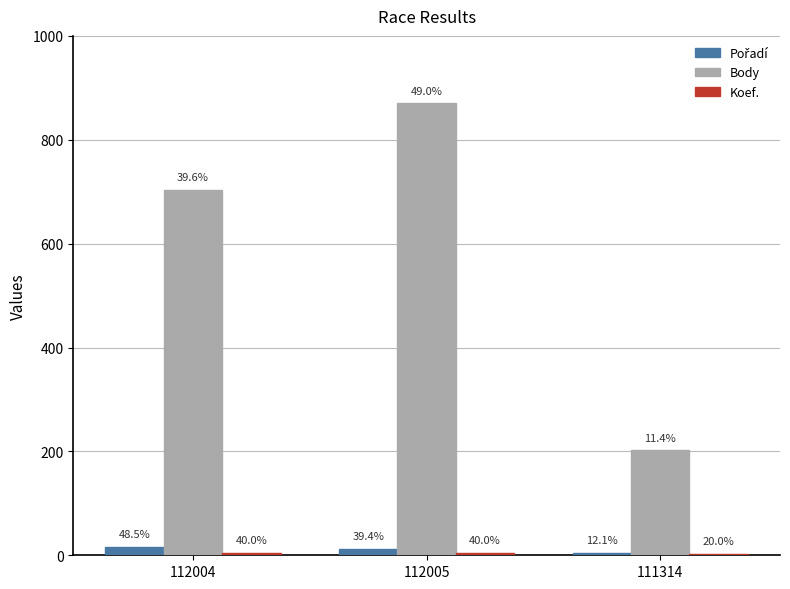

At which category does the chart reach its peak across all series?

112005